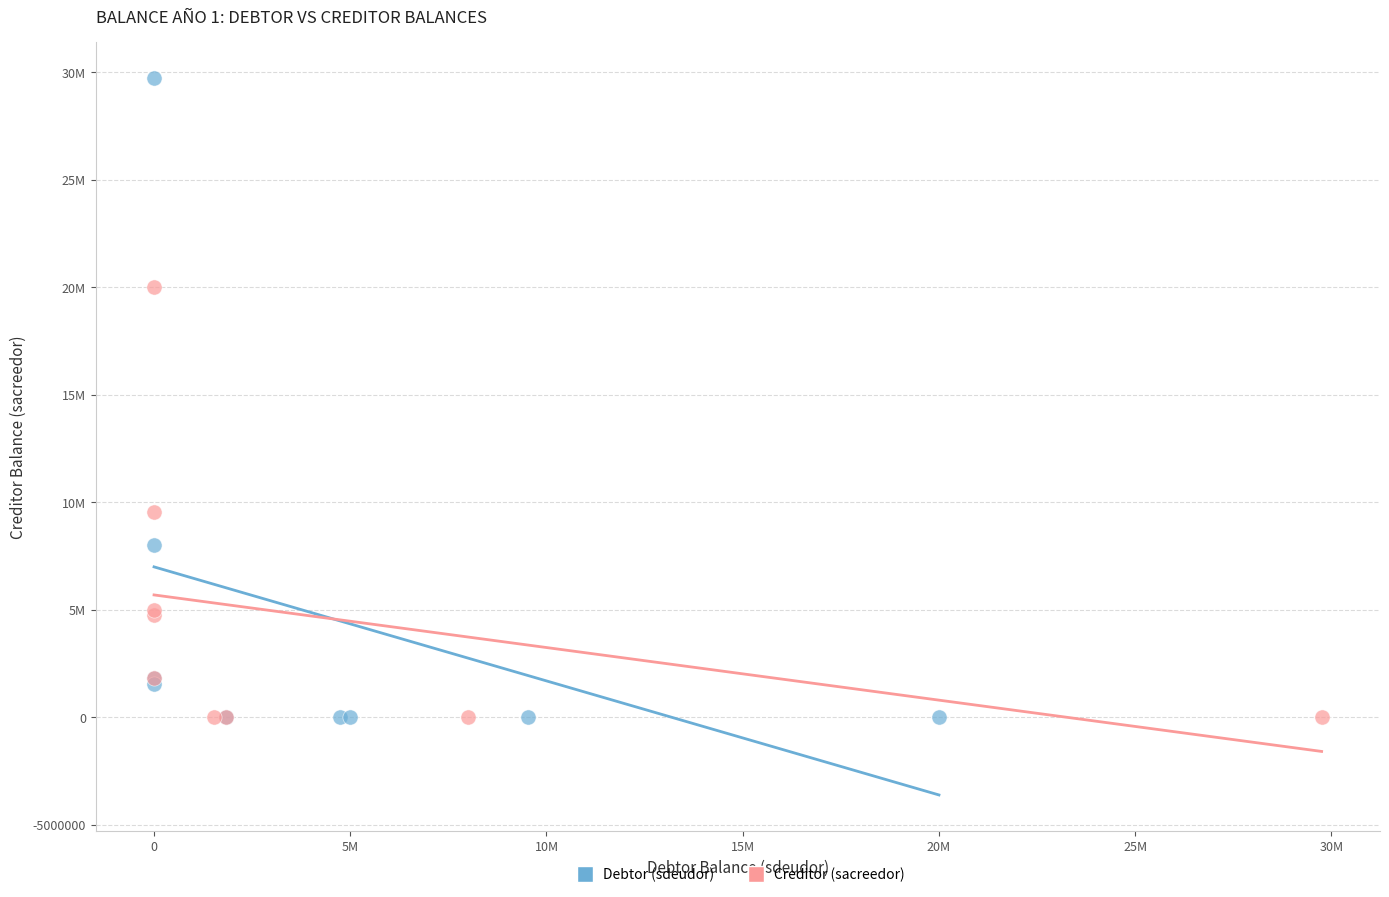

Which series reaches the maximum Y coordinate?

Debtor (sdeudor)